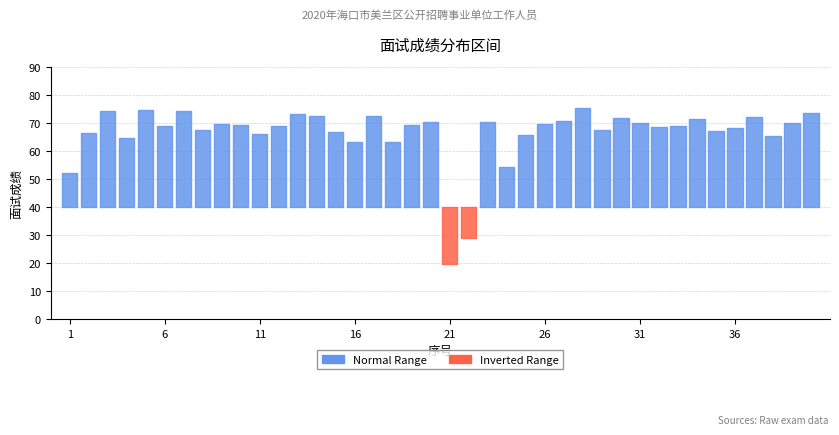

Reading left to right, extract all data points from this chart.

52.4	66.4	74.2	64.8	74.8	69.0	74.2	67.6	69.8	69.2	66.2	69.0	73.4	72.4	66.8	63.4	72.6	63.2	69.4	70.6	19.6	29.2	70.6	54.2	65.8	69.6	70.8	75.3	67.6	71.9	70.0	68.5	69.1	71.6	67.1	68.2	72.3	65.4	70.1	73.8